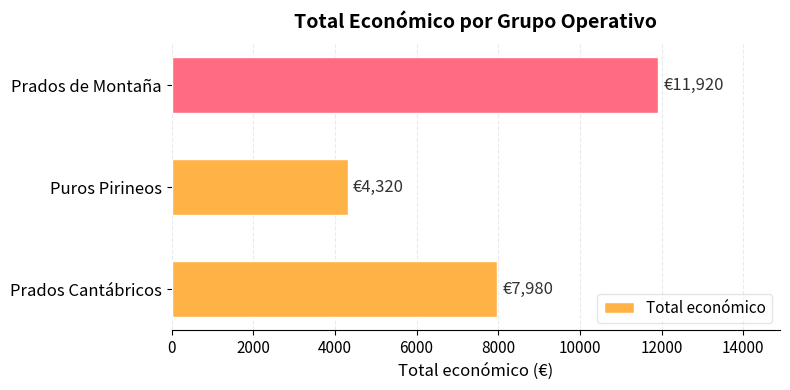

Count the values in the range 4320 to 11920.

3